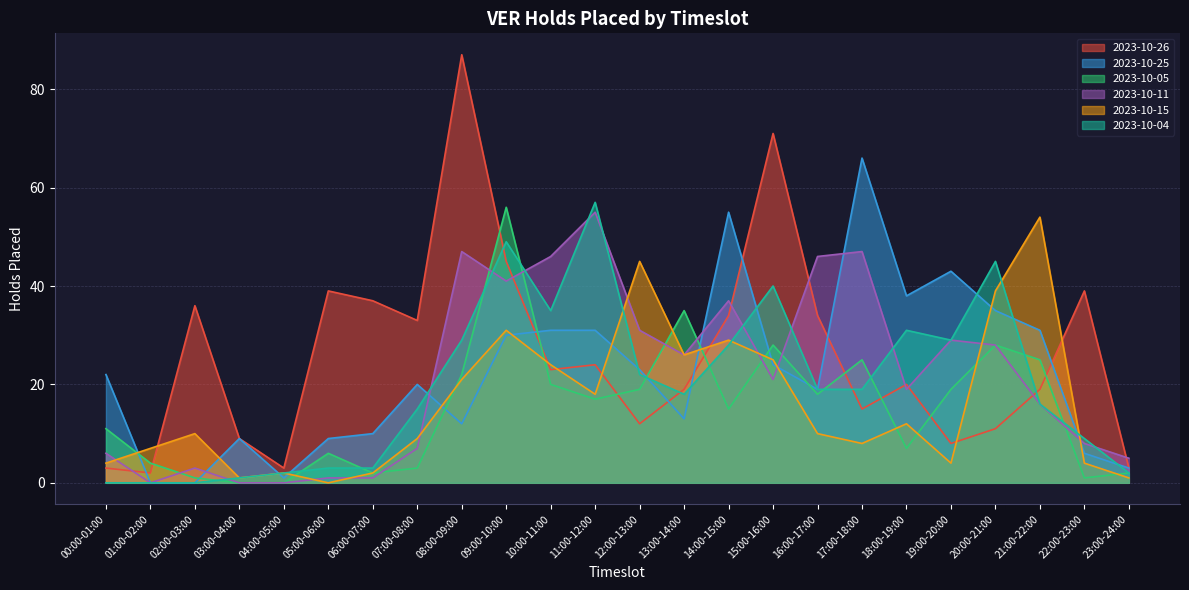

Reading left to right, transcribe all the data shown in this chart.

2023-10-26: 00:00-01:00=3	01:00-02:00=2	02:00-03:00=36	03:00-04:00=9	04:00-05:00=3	05:00-06:00=39	06:00-07:00=37	07:00-08:00=33	08:00-09:00=87	09:00-10:00=45	10:00-11:00=23	11:00-12:00=24	12:00-13:00=12	13:00-14:00=19	14:00-15:00=34	15:00-16:00=71	16:00-17:00=34	17:00-18:00=15	18:00-19:00=20	19:00-20:00=8	20:00-21:00=11	21:00-22:00=19	22:00-23:00=39	23:00-24:00=3
2023-10-25: 00:00-01:00=22	01:00-02:00=0	02:00-03:00=0	03:00-04:00=9	04:00-05:00=1	05:00-06:00=9	06:00-07:00=10	07:00-08:00=20	08:00-09:00=12	09:00-10:00=30	10:00-11:00=31	11:00-12:00=31	12:00-13:00=23	13:00-14:00=13	14:00-15:00=55	15:00-16:00=24	16:00-17:00=19	17:00-18:00=66	18:00-19:00=38	19:00-20:00=43	20:00-21:00=35	21:00-22:00=31	22:00-23:00=6	23:00-24:00=3
2023-10-05: 00:00-01:00=11	01:00-02:00=4	02:00-03:00=1	03:00-04:00=0	04:00-05:00=0	05:00-06:00=6	06:00-07:00=2	07:00-08:00=3	08:00-09:00=22	09:00-10:00=56	10:00-11:00=20	11:00-12:00=17	12:00-13:00=19	13:00-14:00=35	14:00-15:00=15	15:00-16:00=28	16:00-17:00=18	17:00-18:00=25	18:00-19:00=7	19:00-20:00=19	20:00-21:00=28	21:00-22:00=25	22:00-23:00=1	23:00-24:00=2
2023-10-11: 00:00-01:00=6	01:00-02:00=0	02:00-03:00=3	03:00-04:00=0	04:00-05:00=0	05:00-06:00=1	06:00-07:00=1	07:00-08:00=7	08:00-09:00=47	09:00-10:00=41	10:00-11:00=46	11:00-12:00=55	12:00-13:00=31	13:00-14:00=26	14:00-15:00=37	15:00-16:00=21	16:00-17:00=46	17:00-18:00=47	18:00-19:00=19	19:00-20:00=29	20:00-21:00=28	21:00-22:00=16	22:00-23:00=8	23:00-24:00=5
2023-10-15: 00:00-01:00=4	01:00-02:00=7	02:00-03:00=10	03:00-04:00=1	04:00-05:00=2	05:00-06:00=0	06:00-07:00=2	07:00-08:00=9	08:00-09:00=21	09:00-10:00=31	10:00-11:00=24	11:00-12:00=18	12:00-13:00=45	13:00-14:00=26	14:00-15:00=29	15:00-16:00=25	16:00-17:00=10	17:00-18:00=8	18:00-19:00=12	19:00-20:00=4	20:00-21:00=39	21:00-22:00=54	22:00-23:00=4	23:00-24:00=1
2023-10-04: 00:00-01:00=0	01:00-02:00=0	02:00-03:00=0	03:00-04:00=1	04:00-05:00=2	05:00-06:00=3	06:00-07:00=3	07:00-08:00=15	08:00-09:00=29	09:00-10:00=49	10:00-11:00=35	11:00-12:00=57	12:00-13:00=22	13:00-14:00=18	14:00-15:00=28	15:00-16:00=40	16:00-17:00=19	17:00-18:00=19	18:00-19:00=31	19:00-20:00=29	20:00-21:00=45	21:00-22:00=16	22:00-23:00=9	23:00-24:00=2